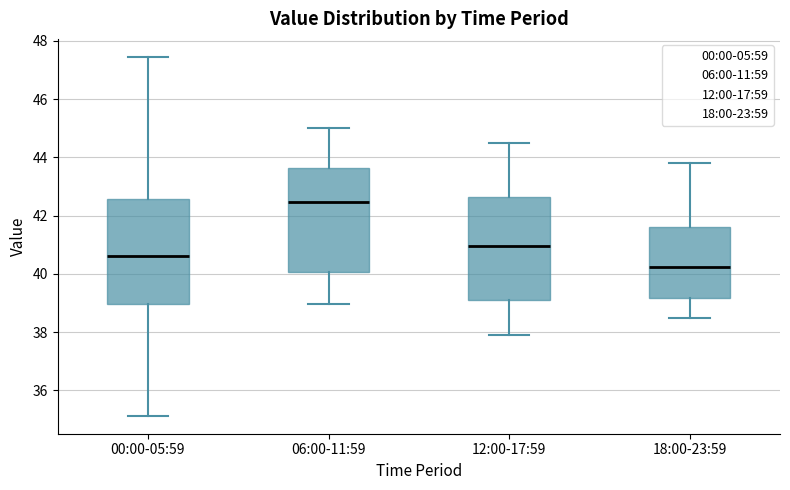

Reading left to right, transcribe this box plot: for each box, give where its median line is, the range the box spans, and where its two whiskers end, as read against the y-axis. The values are not printed on the chart, so give them approximately, as read against the axis.

00:00-05:59: median 40.6, box 39.0 to 42.6, whiskers 35.2 to 47.4
06:00-11:59: median 42.4, box 40.0 to 43.6, whiskers 39.0 to 45.0
12:00-17:59: median 41.0, box 39.2 to 42.6, whiskers 38.0 to 44.6
18:00-23:59: median 40.2, box 39.2 to 41.6, whiskers 38.6 to 43.8